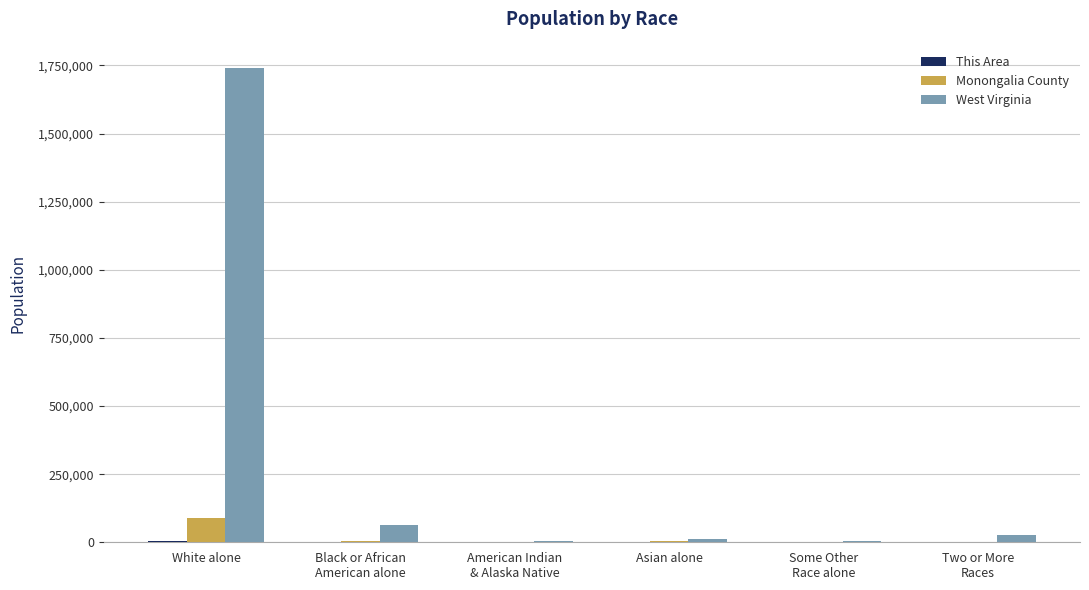

Which label corresponds to the largest value in the chart?

White alone